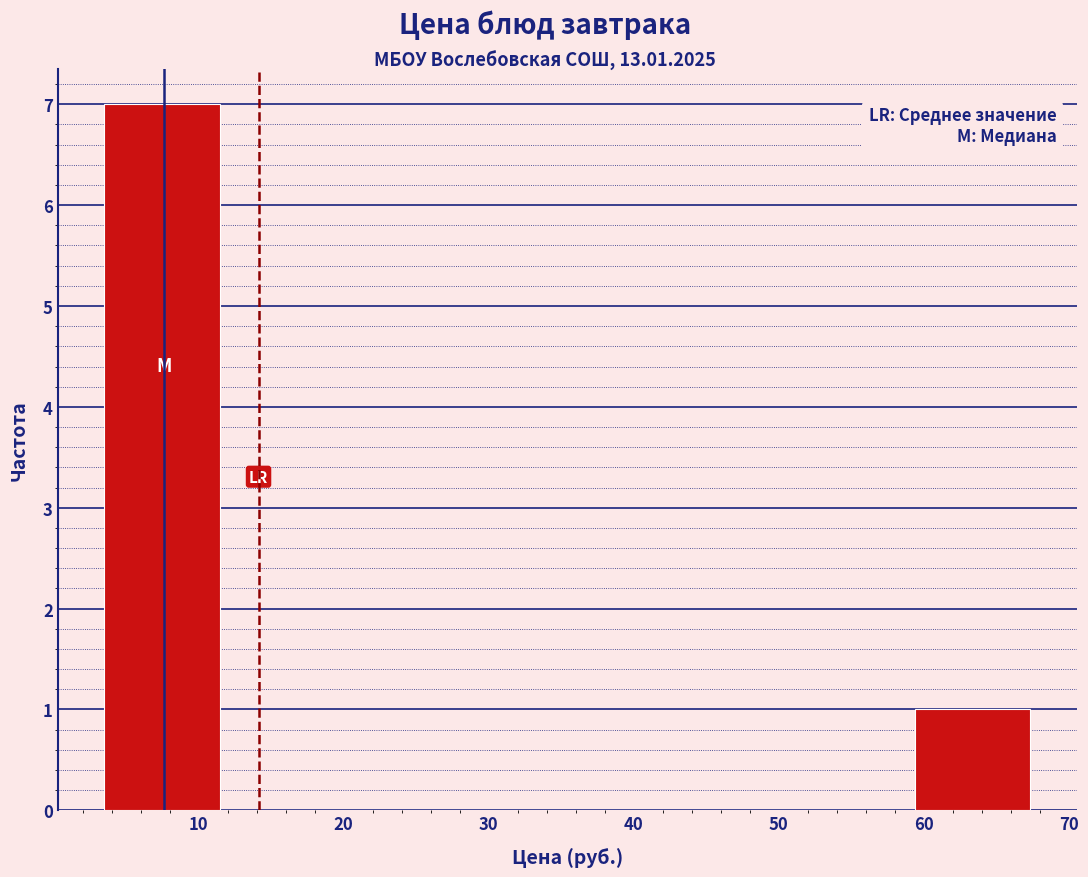

Reading left to right, transcribe this chart: for each bar, give the range it covers on the x-axis and its height. Neither the bar edges nor the heights are printed on the chart, so give them approximately, as read against the axes.

3 to 11: 7
11 to 19: 0
19 to 27: 0
27 to 35: 0
35 to 43: 0
43 to 51: 0
51 to 59: 0
59 to 67: 1